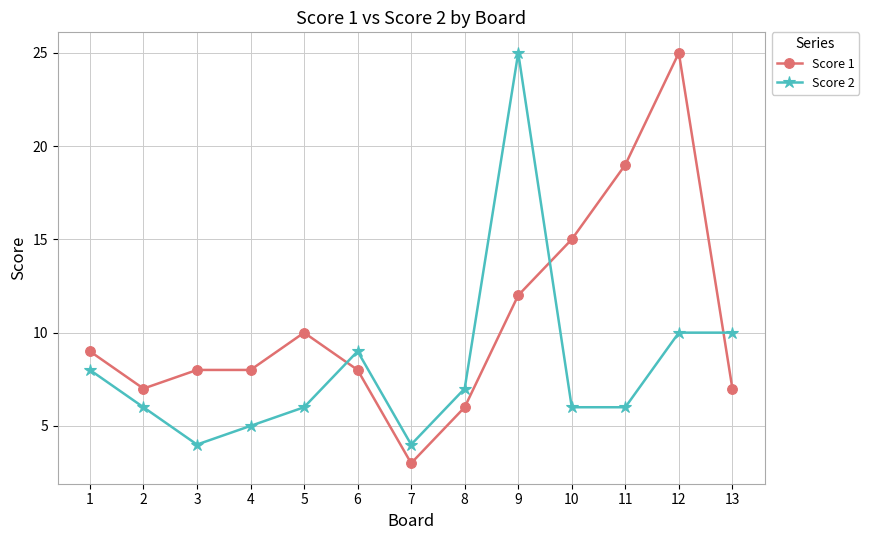

Count the number of data series in this chart.

2